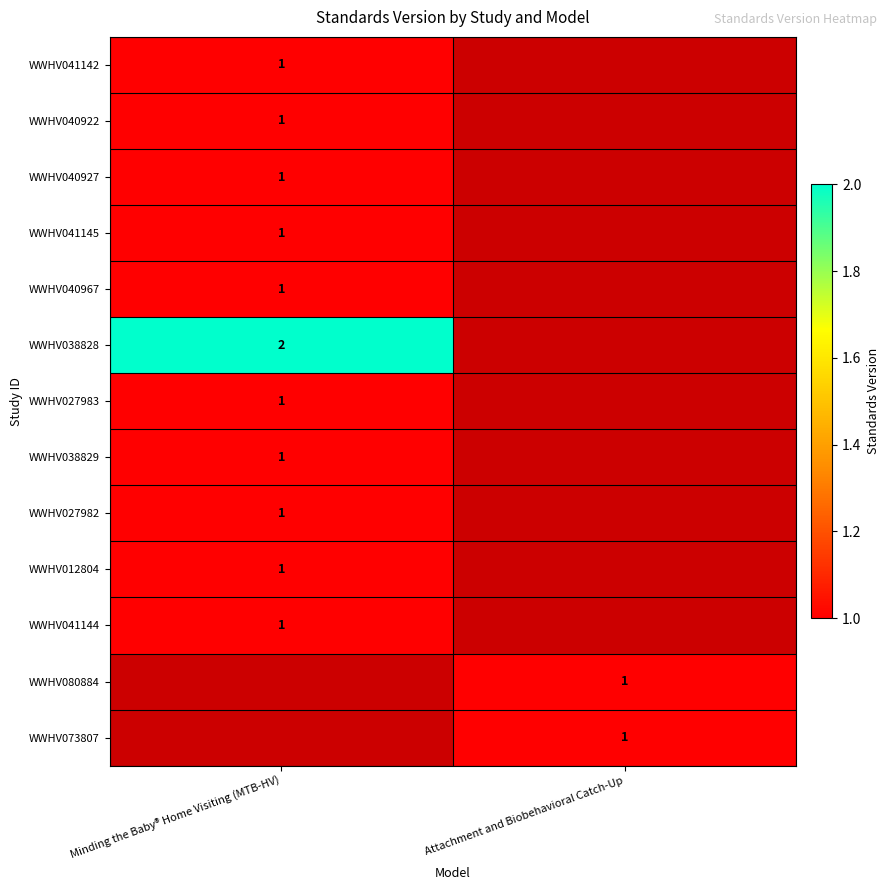

The value of WWHV040922 at Minding the Baby® Home Visiting (MTB-HV) is 0. True or false?

False